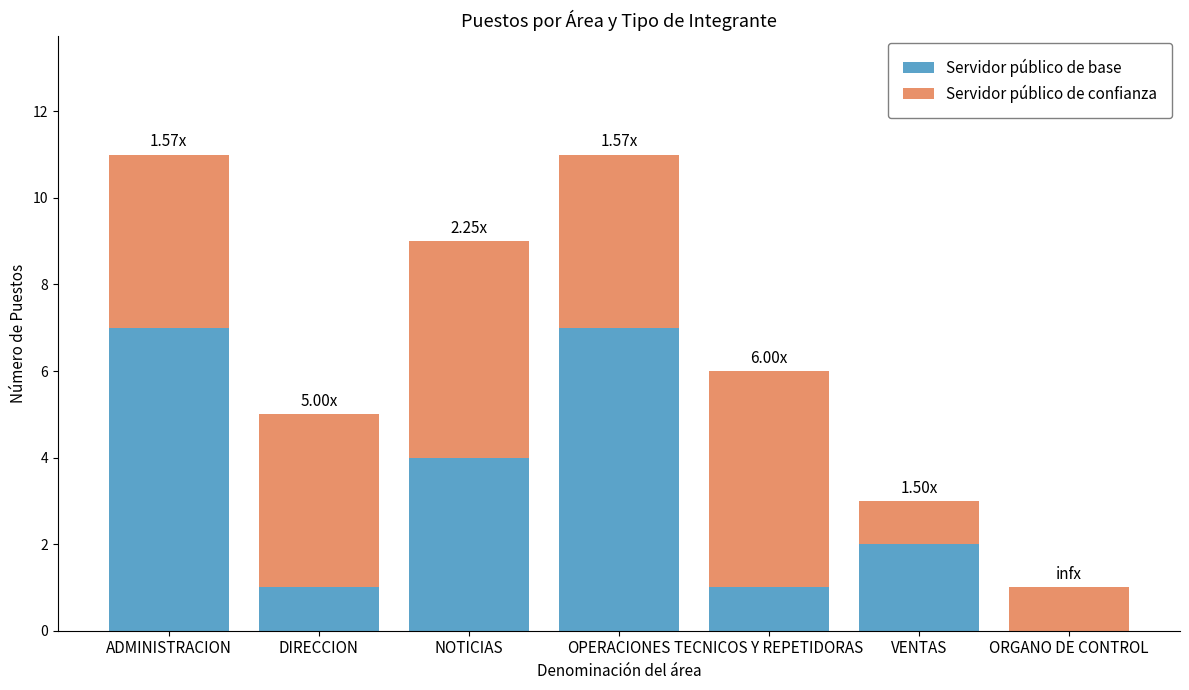

What is the sum of the Servidor público de base values at NOTICIAS and ORGANO DE CONTROL?

4